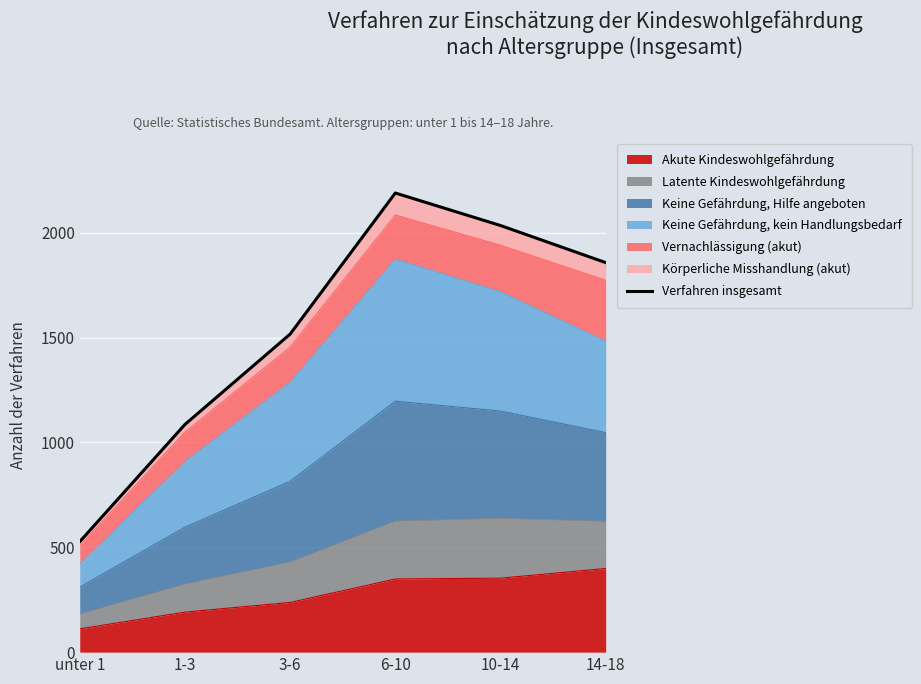

How many lines are shown in the chart?

1